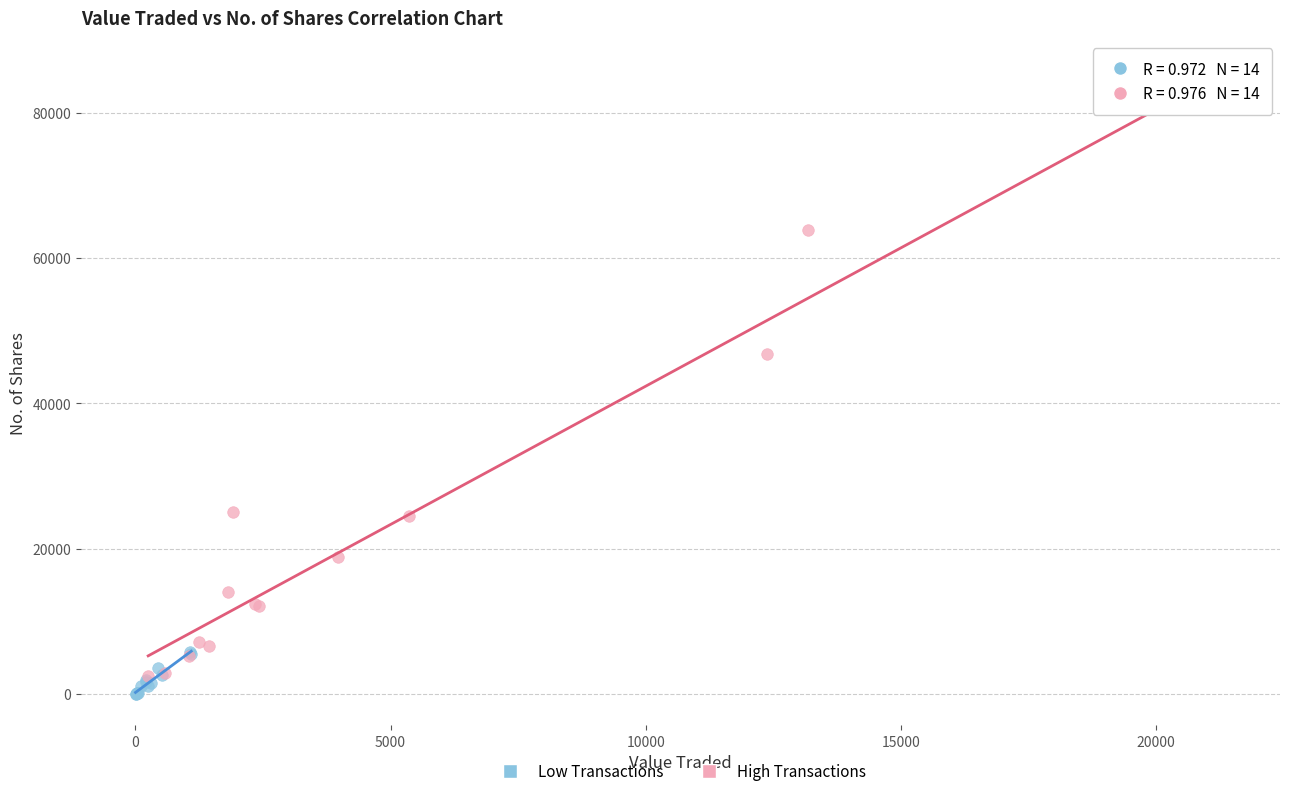

Which series reaches the minimum Y coordinate?

Low Transactions